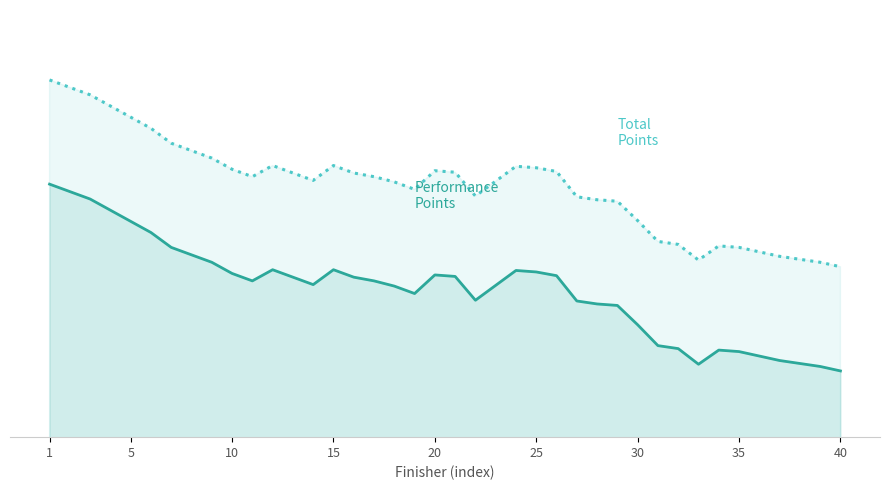

True or false: Total Points and Performance Points intersect in this chart.

False